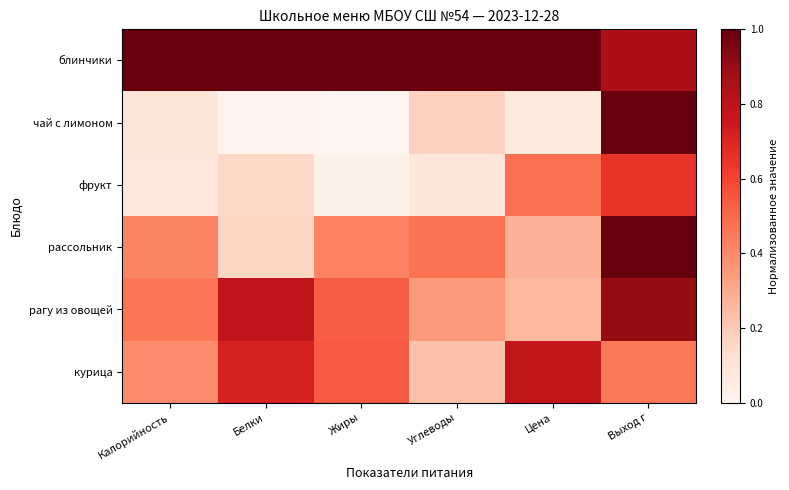

What is the total value across all series at Калорийность?

2.5